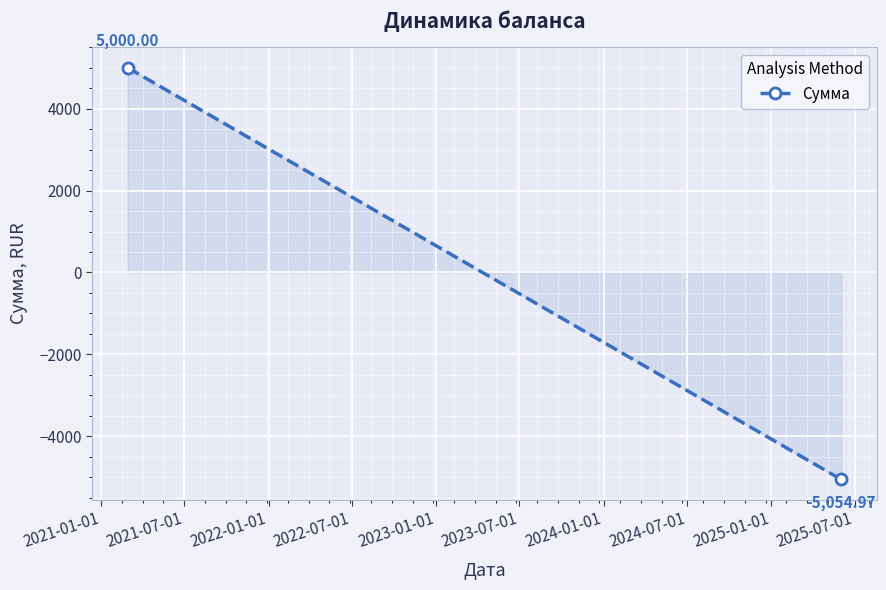

What is the sum of all values?

-55.0